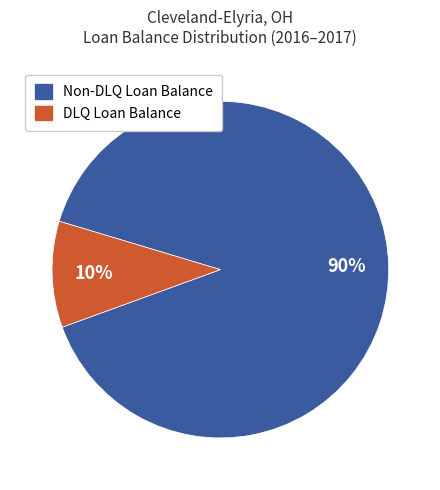

To the nearest percent, what is the average slice percentage?

50%